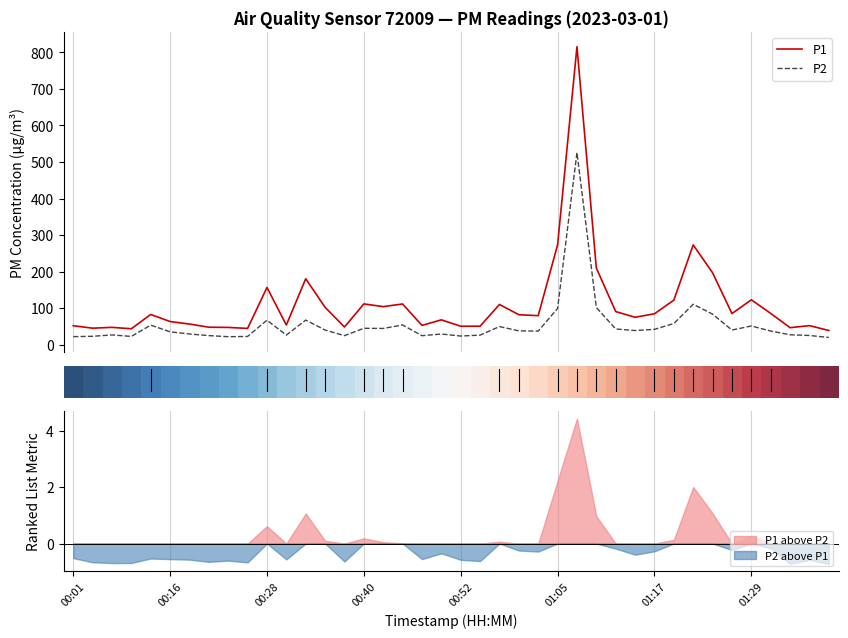

What is the minimum value for P2?

20.2